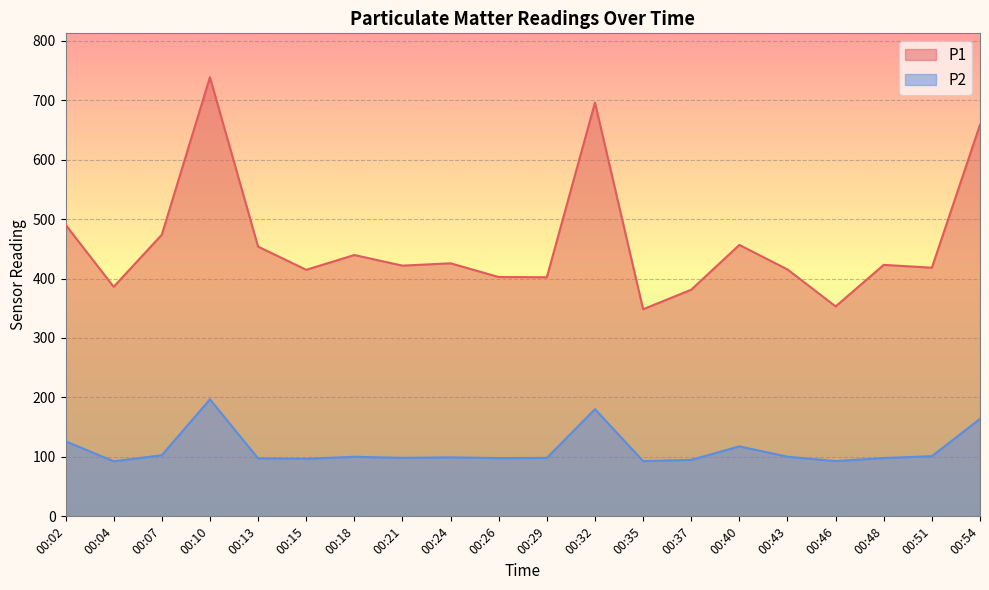

What is the value of the P1 point at the 7th from the left?

439.5